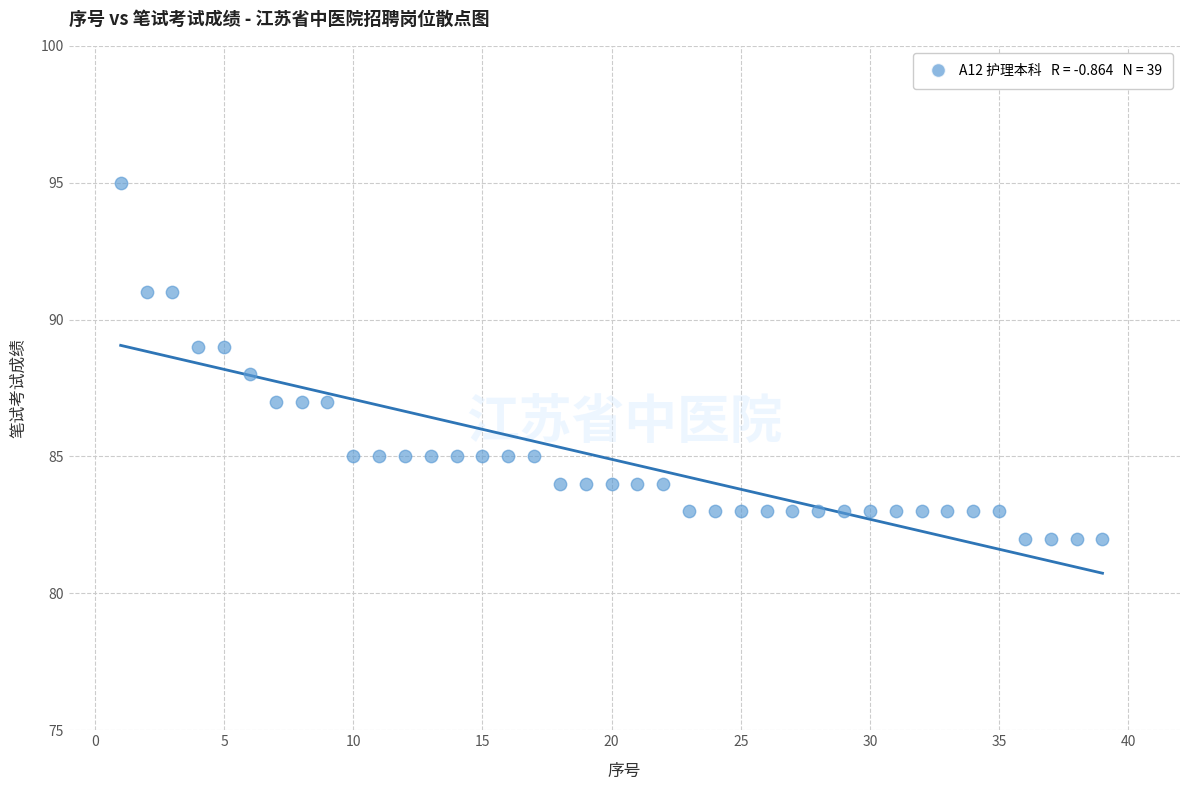

What is the range of Y values (max minus min)?

13